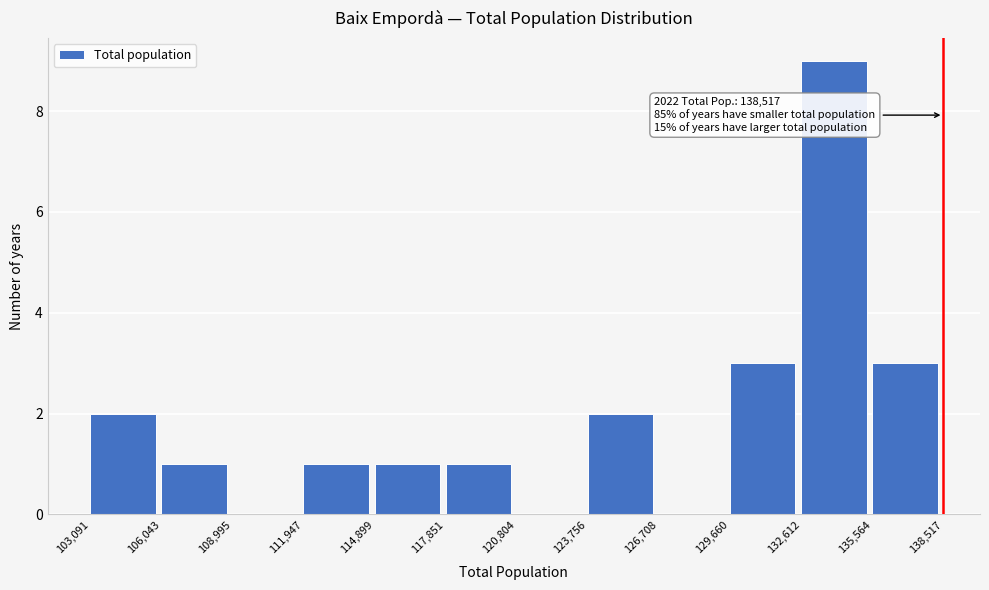

Over which range of the x-axis is the bar tallest?

132,612 to 135,564